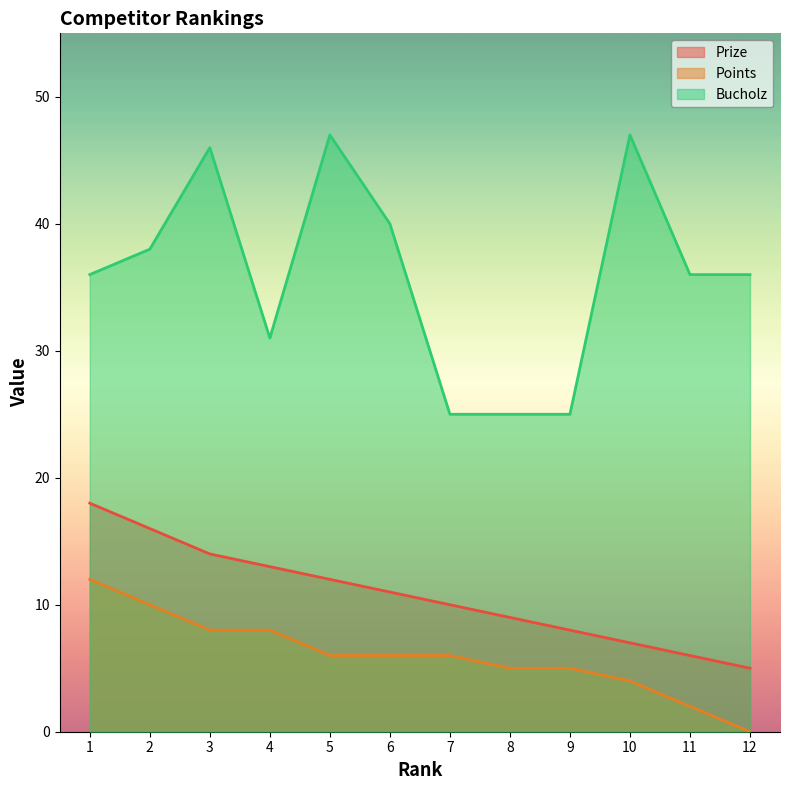

What is the value of the Bucholz point at the 12th from the left?

36